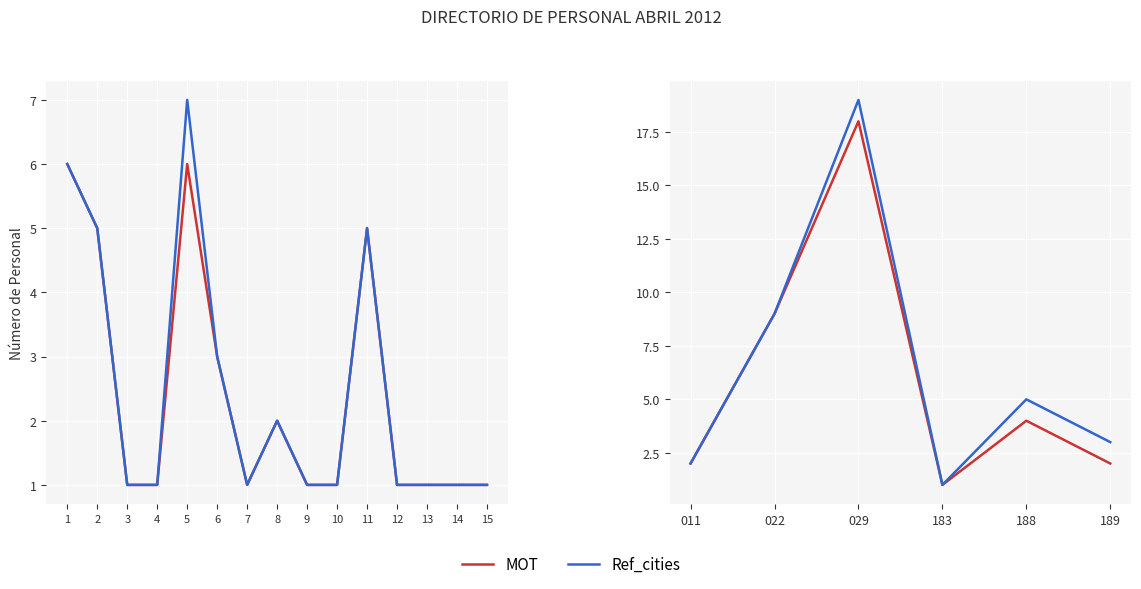

Which series changed the most between 011 and 189?

Ref_cities